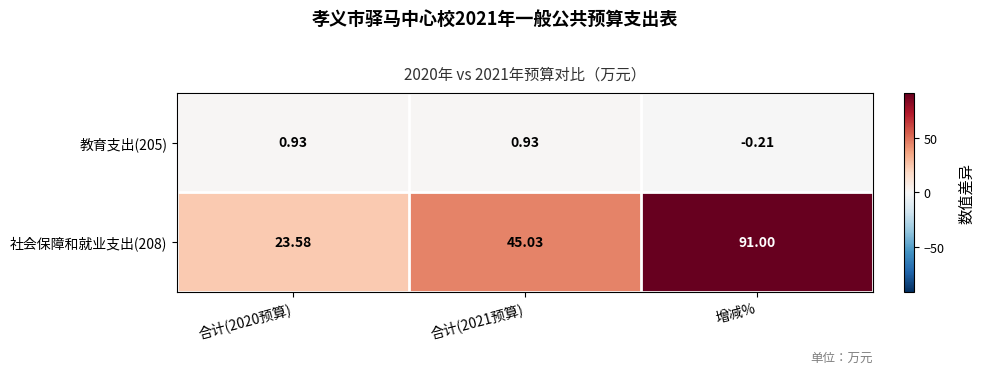

Is the value of 教育支出(205) at 合计(2020预算) greater than the value of 社会保障和就业支出(208) at 合计(2020预算)?

No